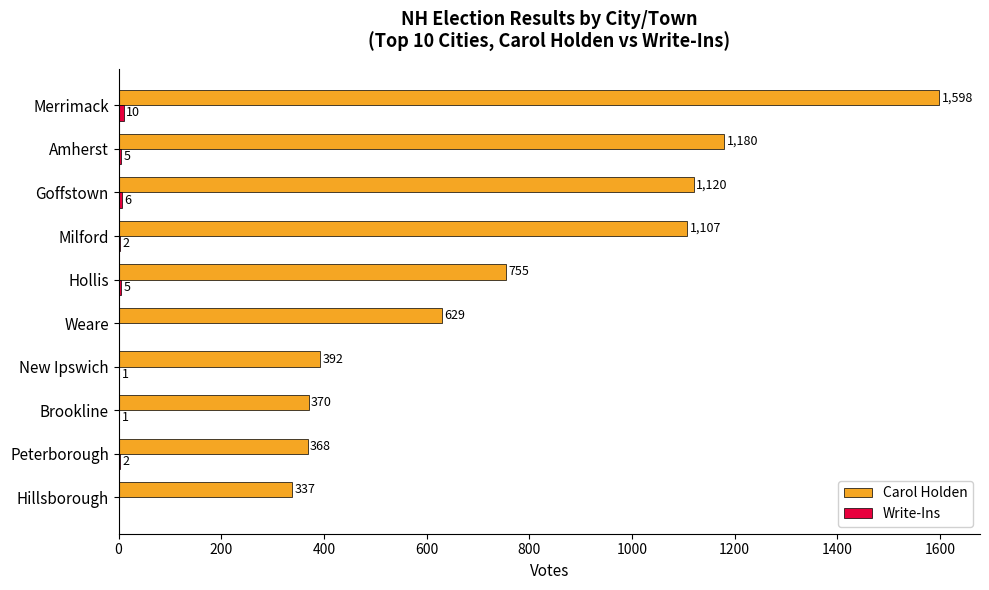

The value of Carol Holden at Merrimack is 1598. True or false?

True